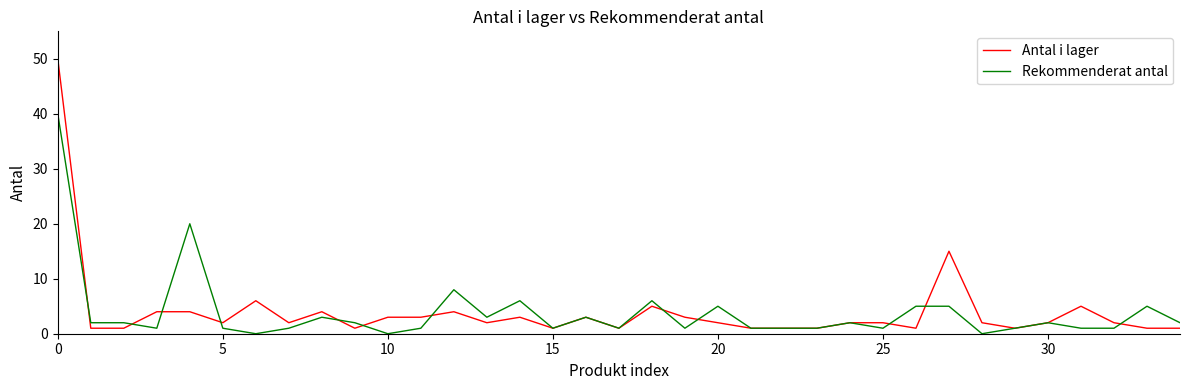

What is the maximum value for Antal i lager?

50